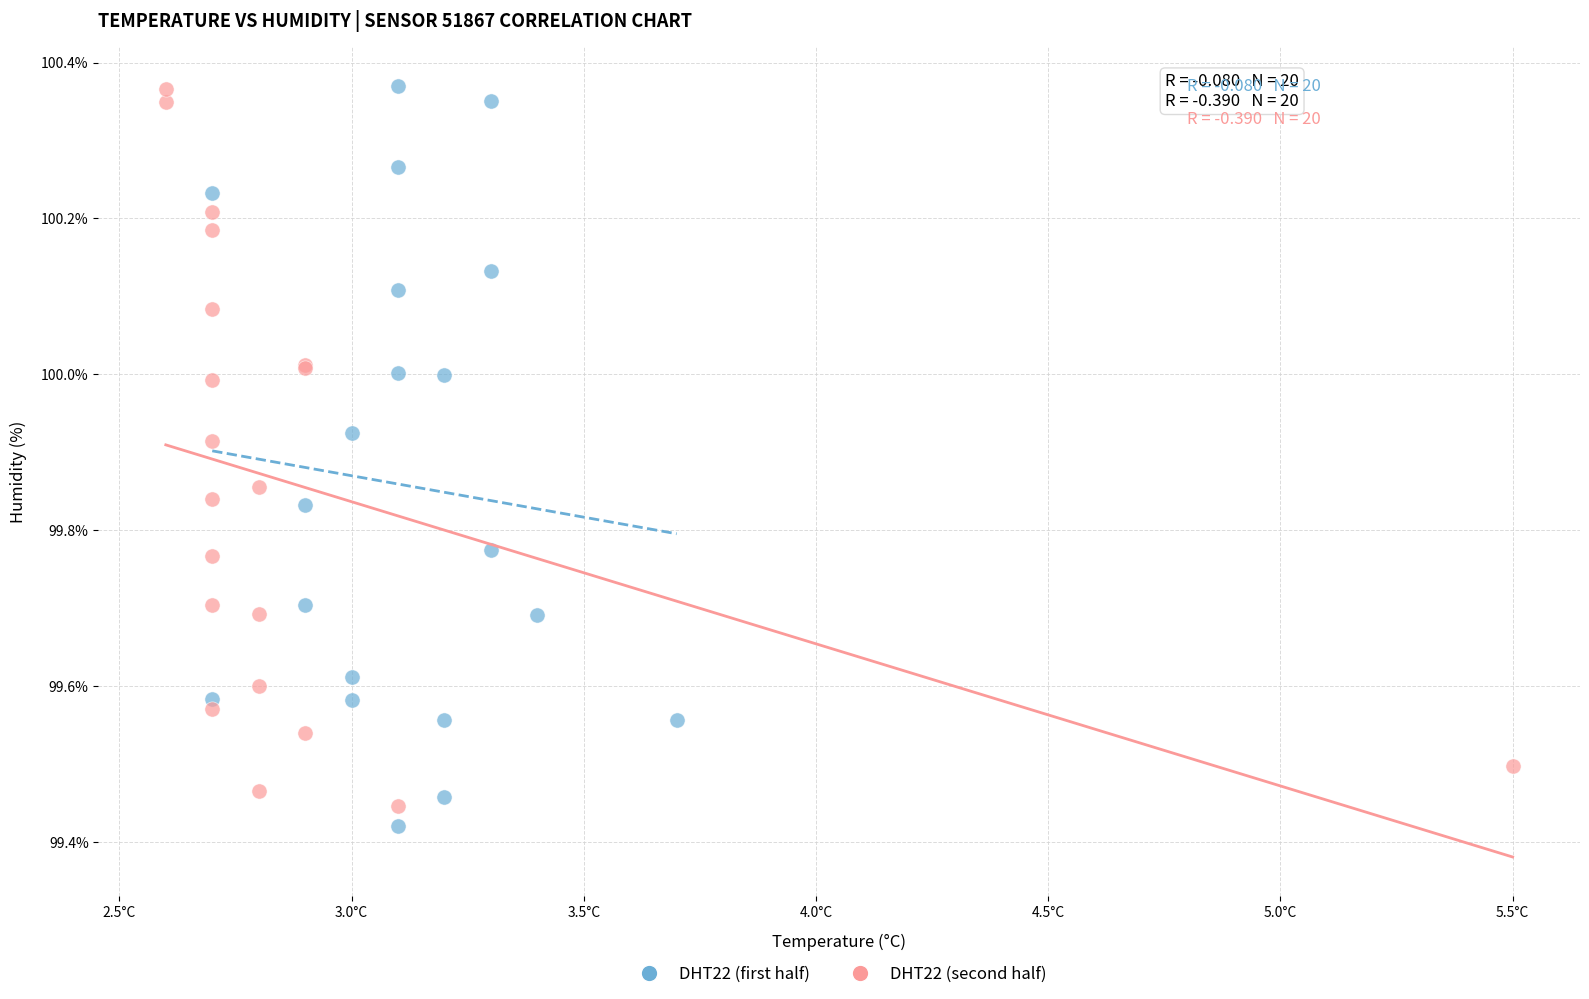

What are all the series names shown in the legend?

DHT22 (first half), DHT22 (second half)